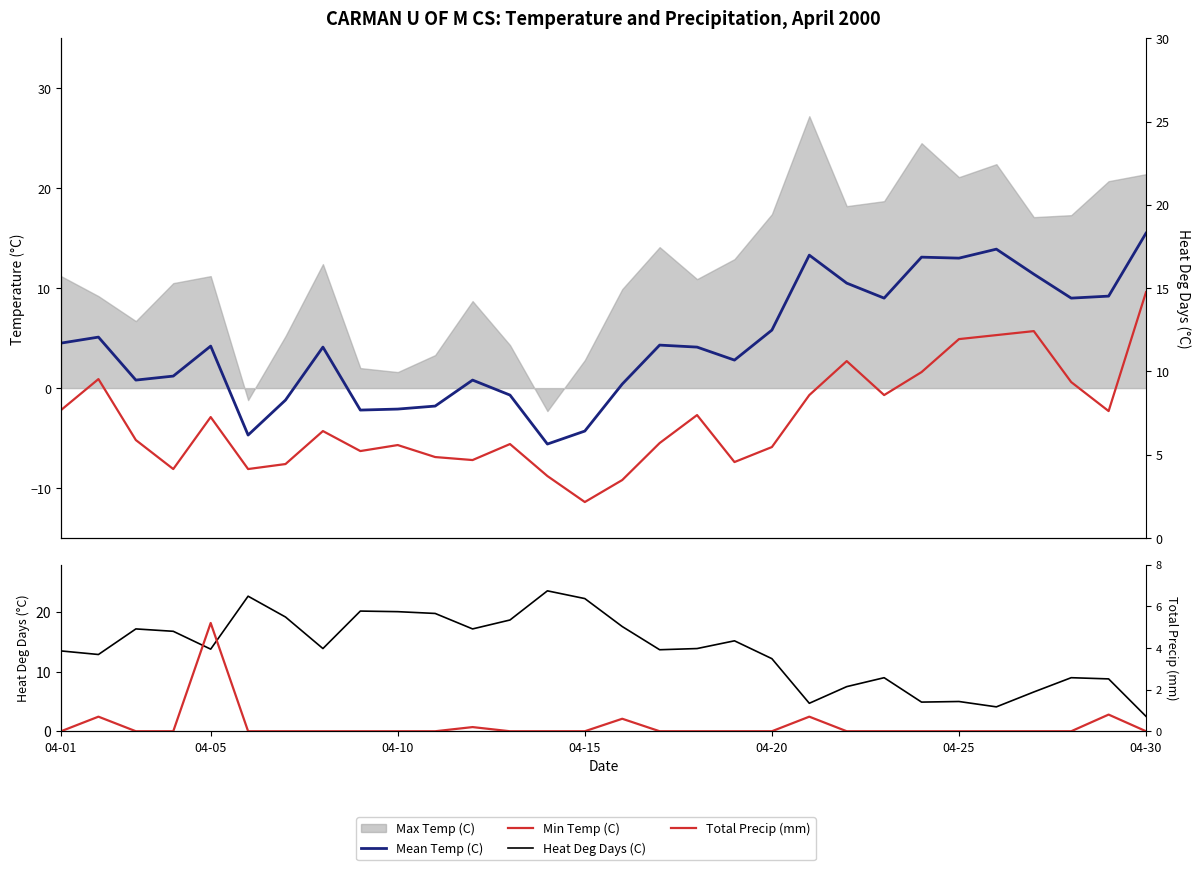

What is the difference between the maximum and minimum values in the Heat Deg Days (C) series?

21.1